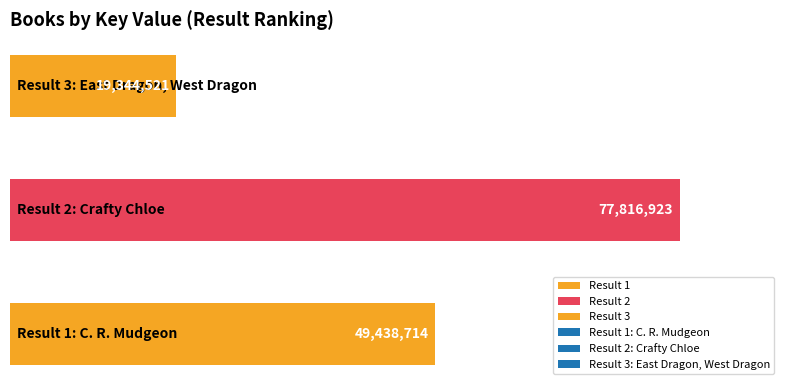

Are the bars grouped side by side (vs. stacked)?

No